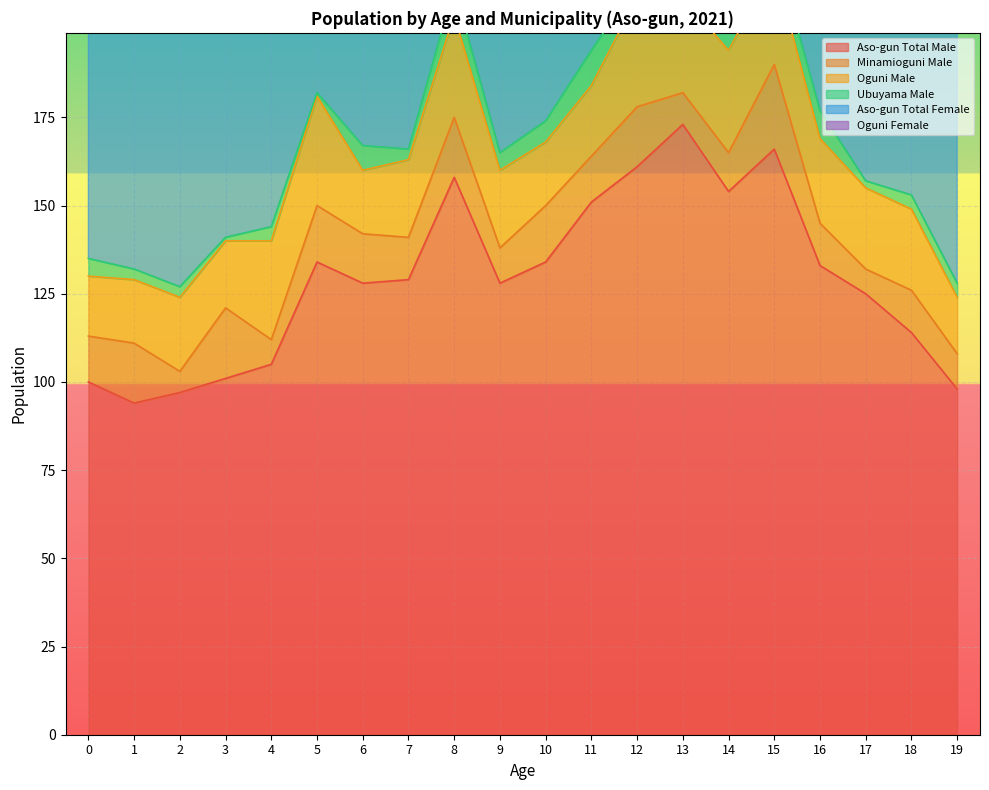

True or false: Oguni Female has a value of 34 at 7.

False